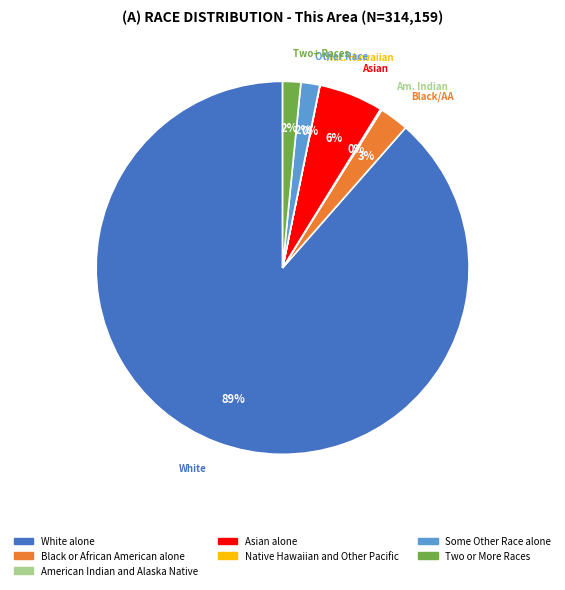

Which category accounts for the majority?

White alone